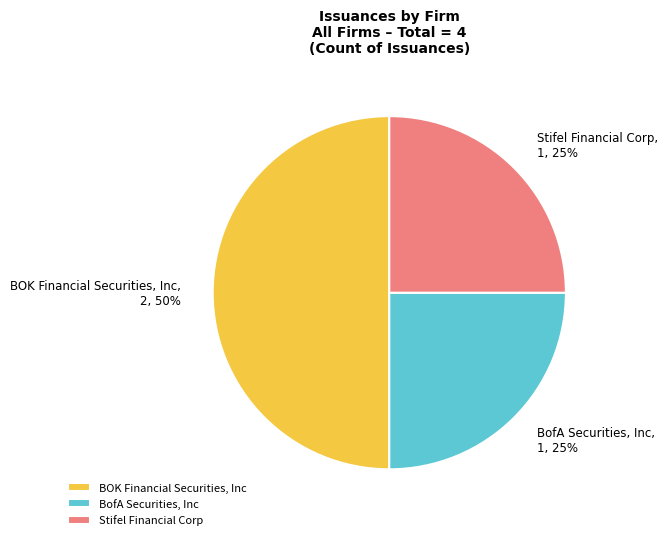

To the nearest percent, what is the average slice percentage?

33%